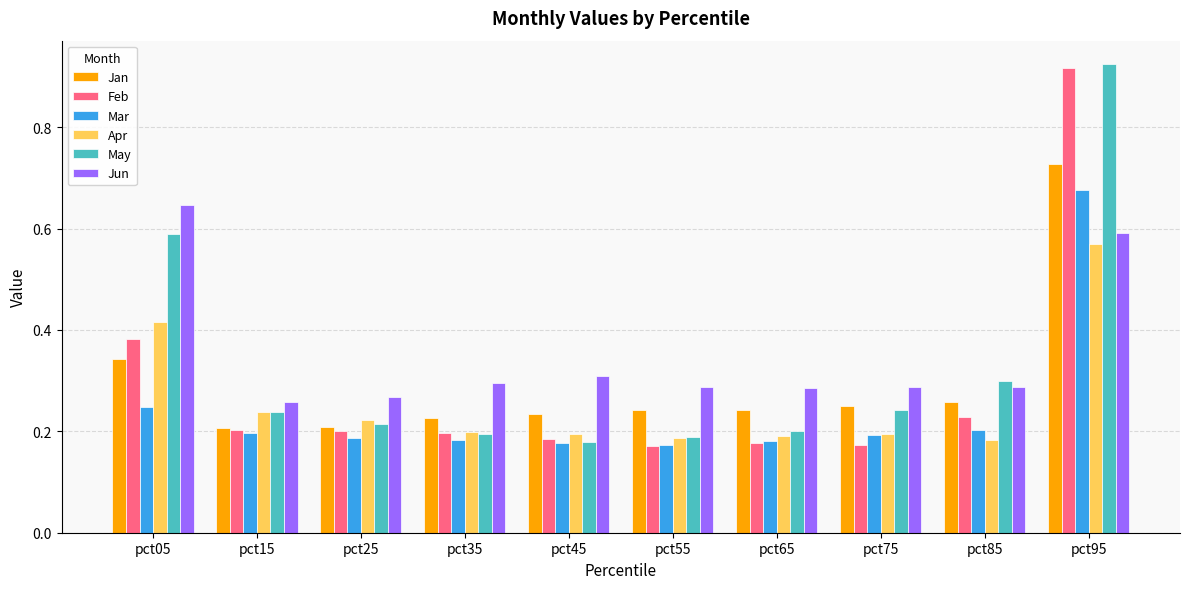

What is the difference between the maximum and minimum values in the Jan series?

0.5